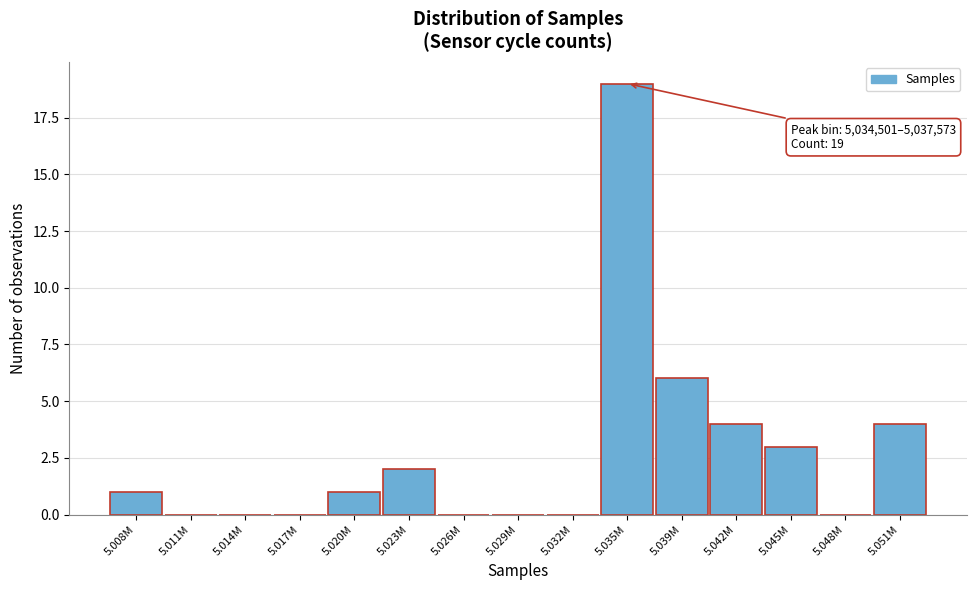

Reading left to right, extract all data points from this chart.

5.008M=1	5.011M=0	5.014M=0	5.017M=0	5.020M=1	5.023M=2	5.026M=0	5.029M=0	5.032M=0	5.035M=19	5.039M=6	5.042M=4	5.045M=3	5.048M=0	5.051M=4